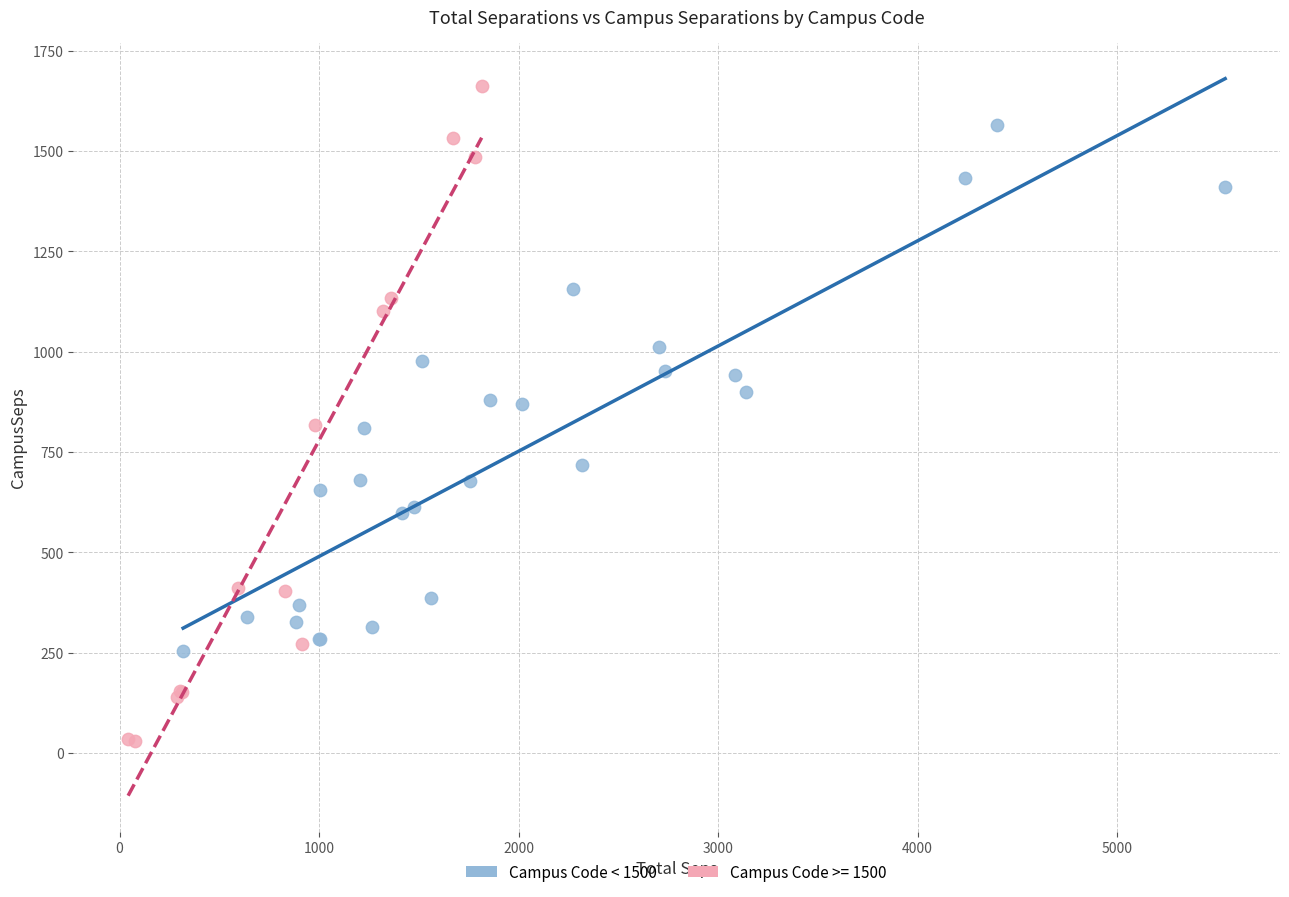

Which series reaches the minimum Y coordinate?

Campus Code >= 1500